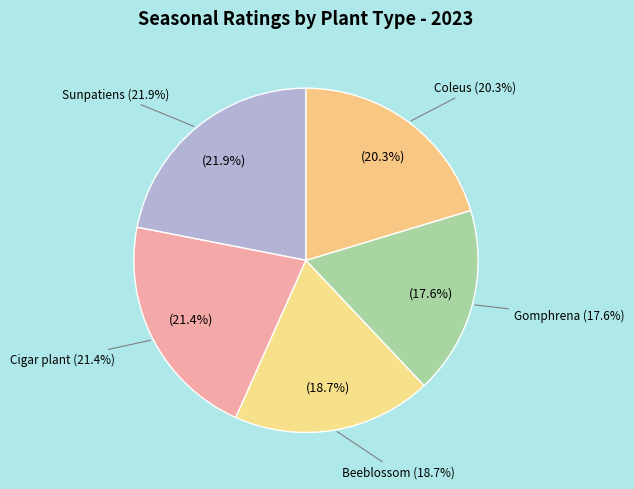

How many segments does this pie chart have?

5